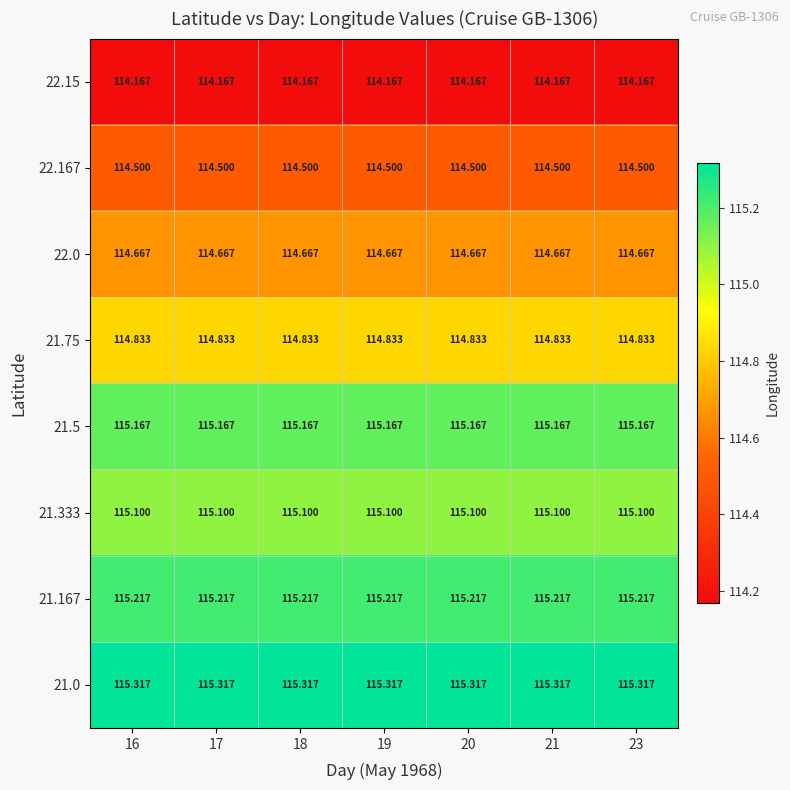

At how many categories does at least one series exceed 114?

7